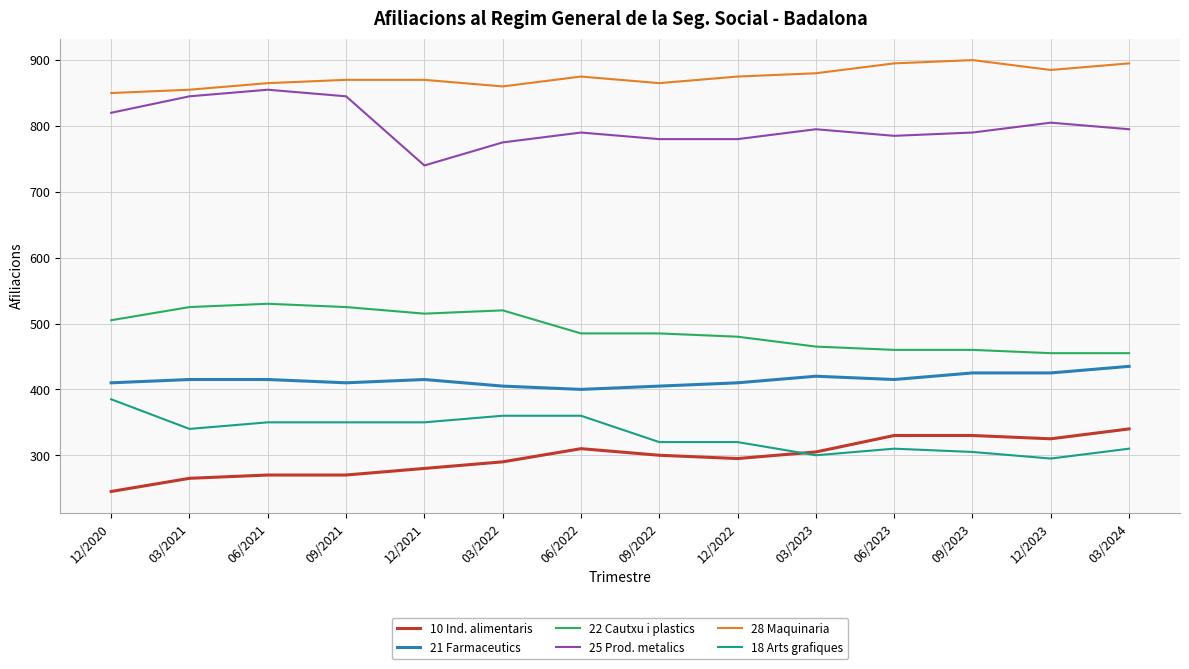

Is it true that 25 Prod. metalics equals 1218 at 09/2021?

False